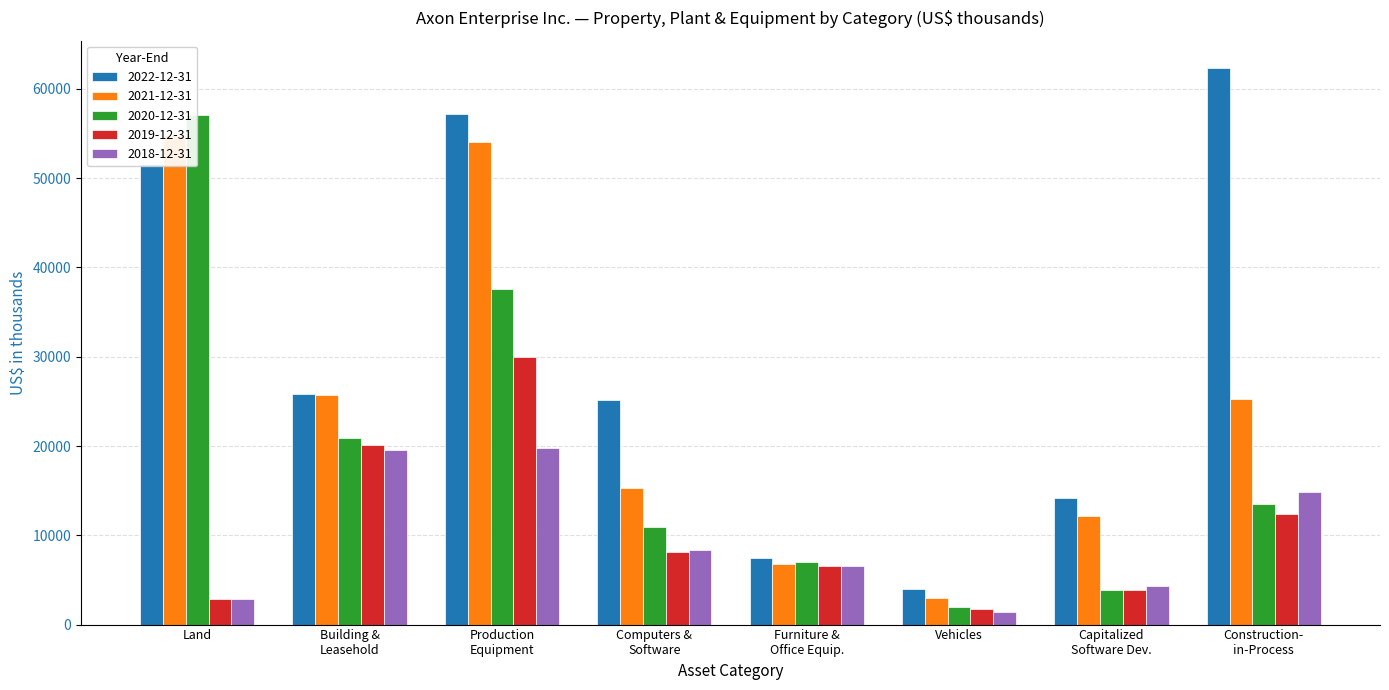

What is the label of the 4th bar from the right?

Furniture & Office Equip.